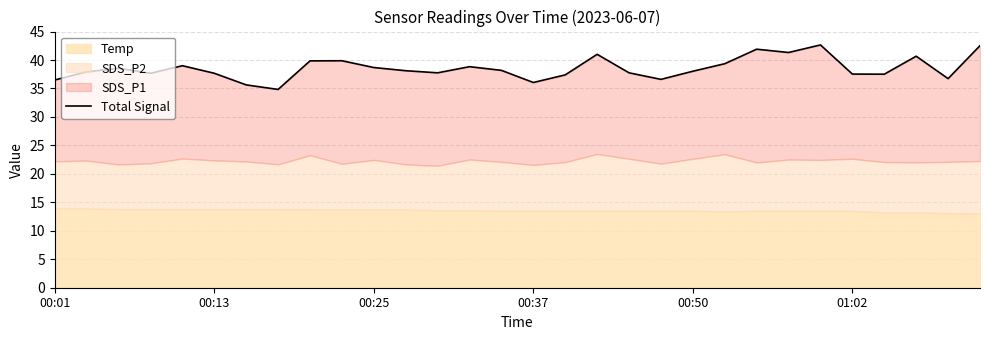

What is the greatest value displayed?

42.6